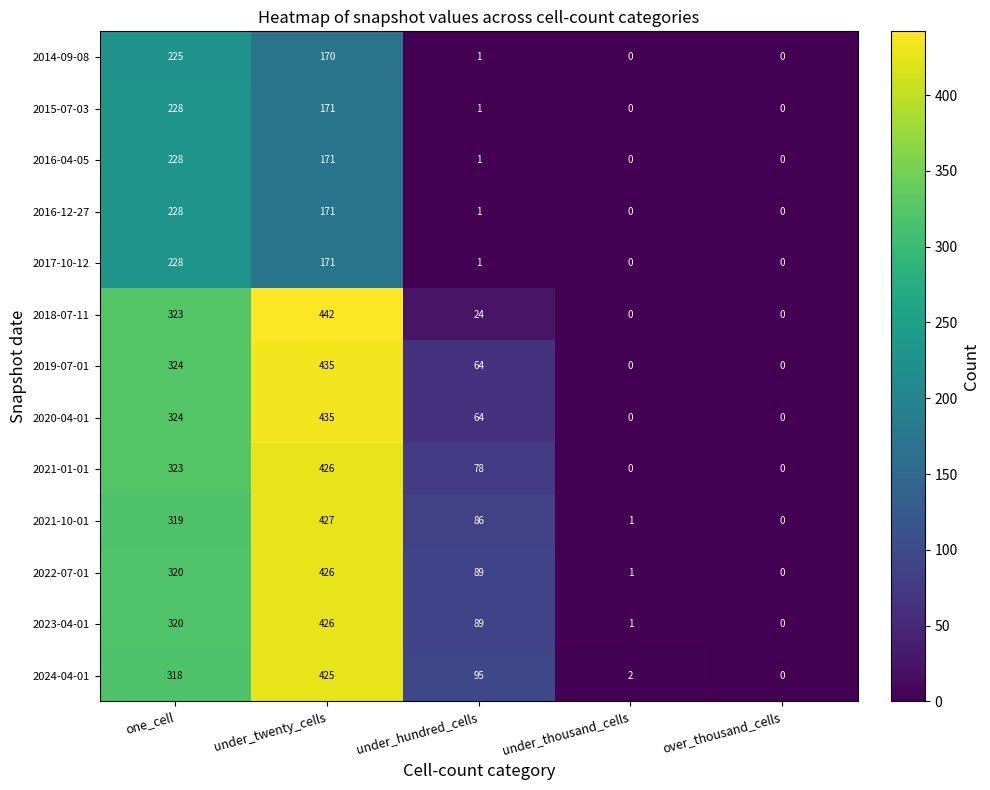

True or false: 2016-04-05 has a value of 228 at one_cell.

True